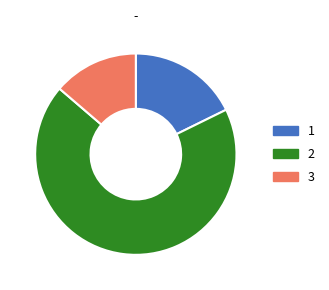

Is there any slice that represents more than half of the pie?

Yes